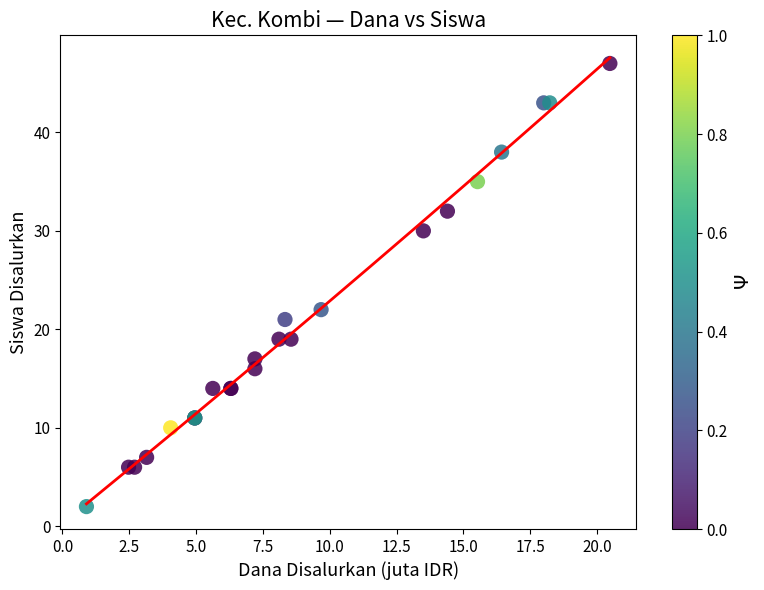

What Y value in the scatter plot is closest to 24?

22